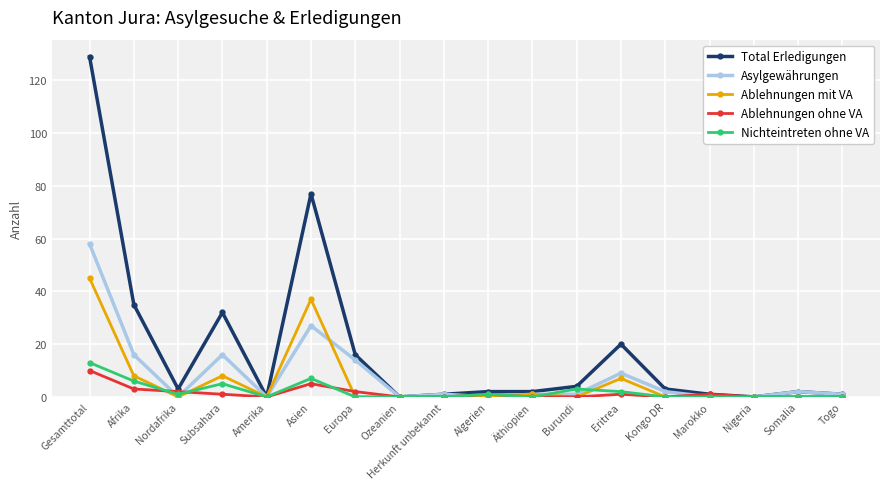

What is the label of the 1st point from the left?

Gesamttotal